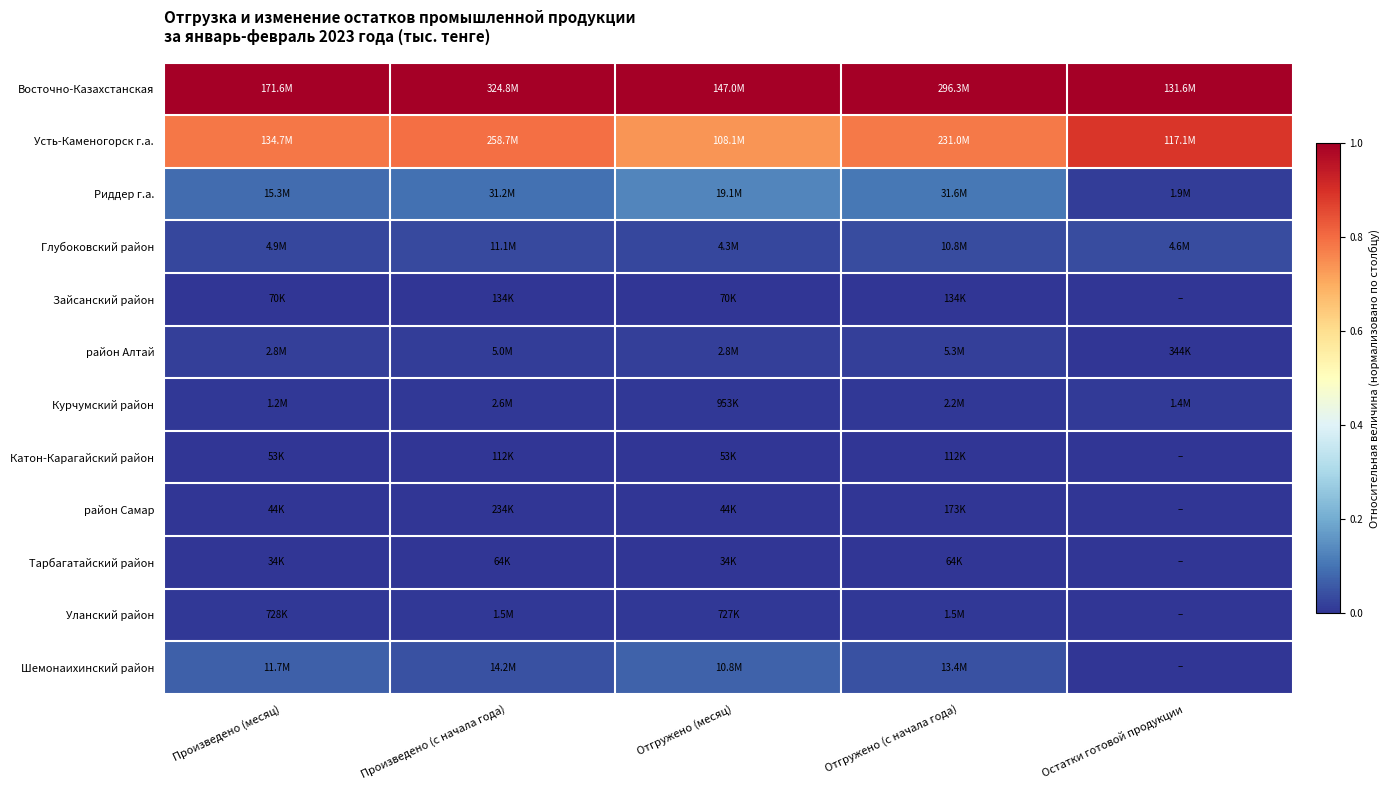

What is the total value across all series at Произведено (месяц)?

2.0